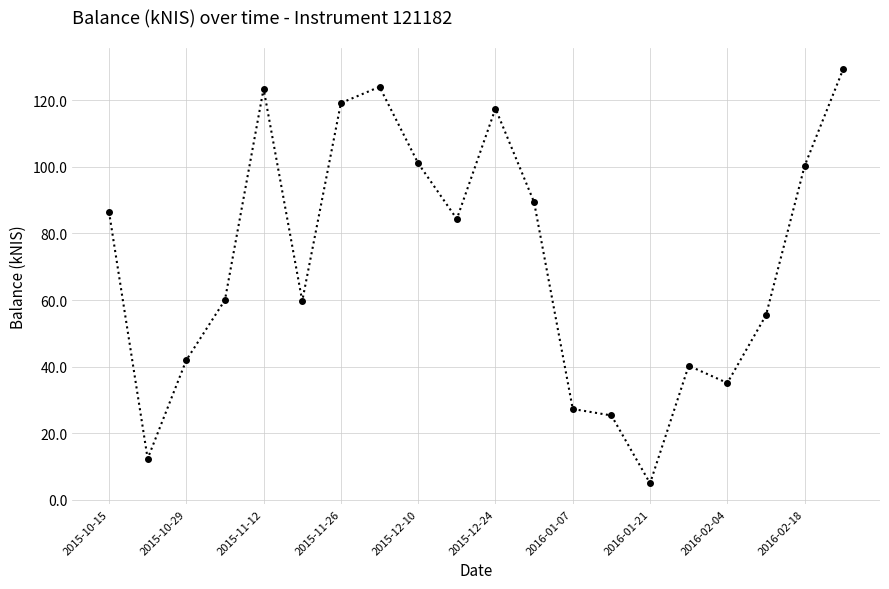

What is the value of the 20th point from the left?

129.4